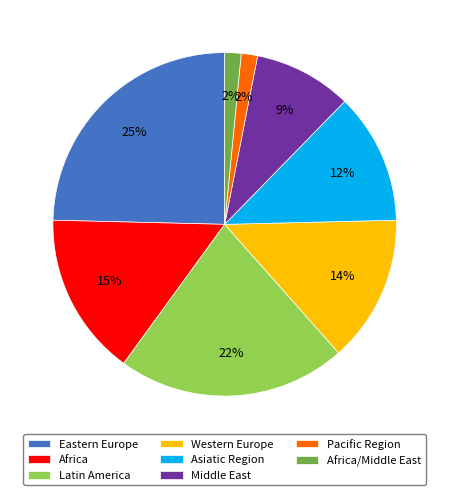

To the nearest percent, what percentage of the pie is Latin America?

22%